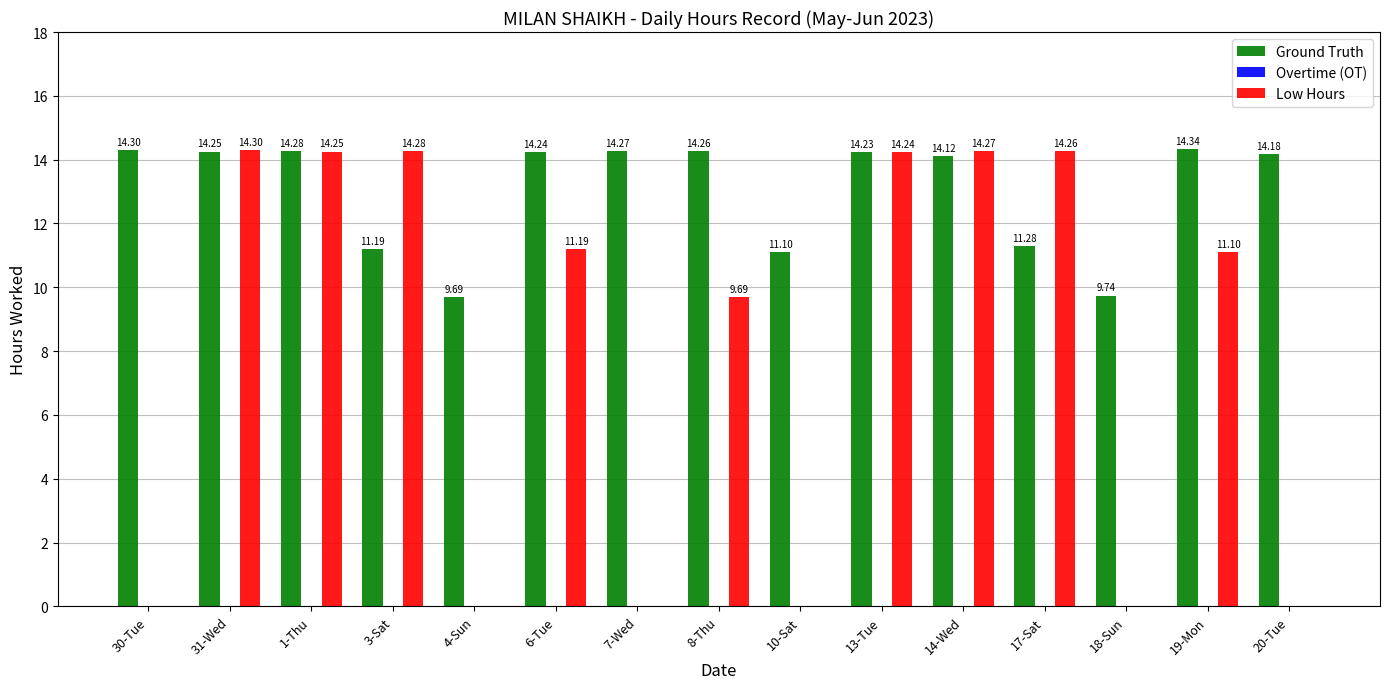

What is the sum of all Ground Truth values?

195.5